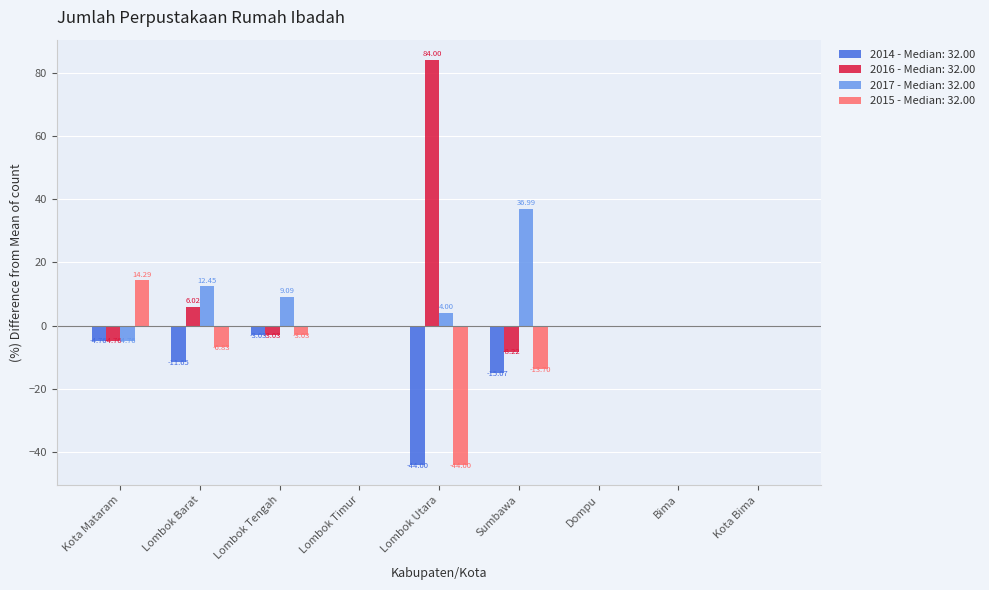

Which category has the highest value in the 2016 - Median: 32.00 series?

Lombok Utara